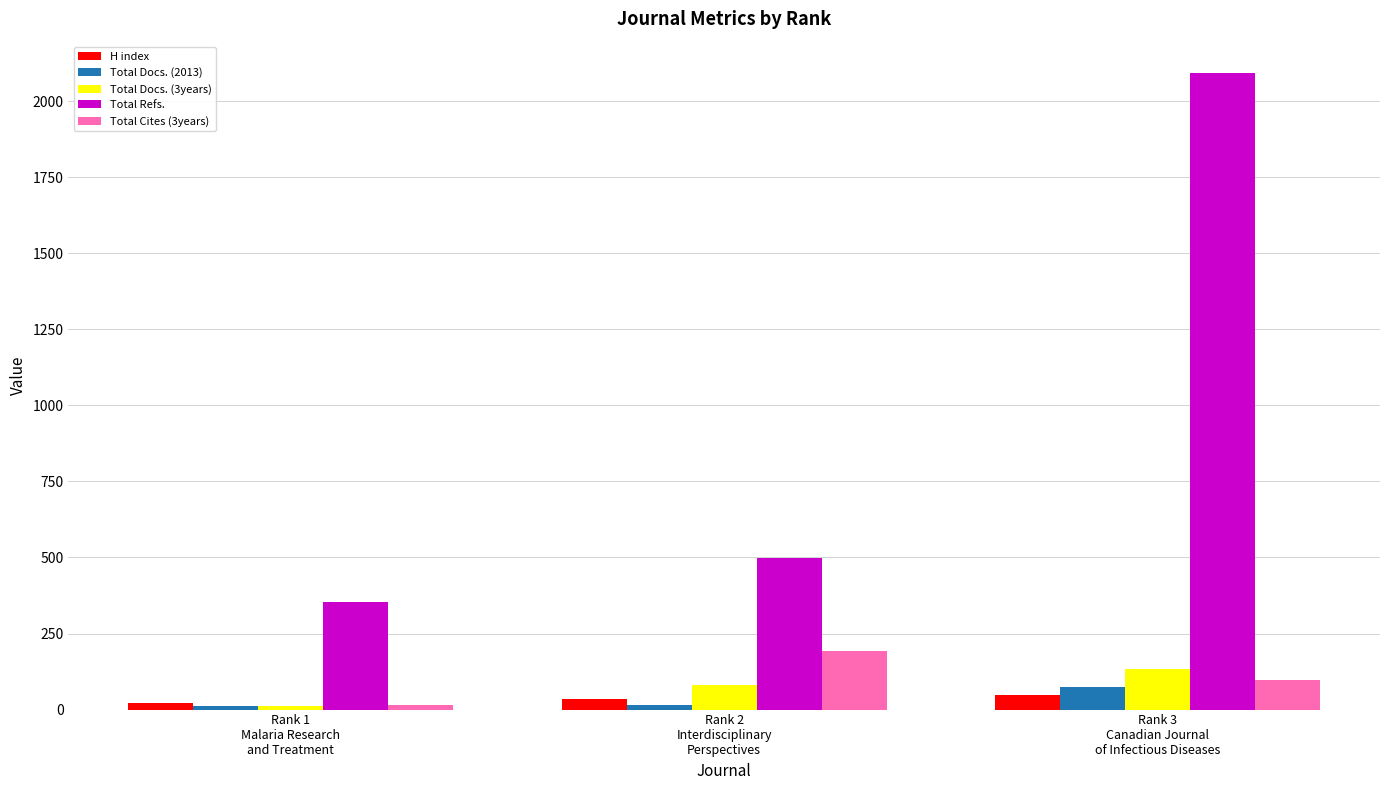

What is the maximum value for H index?

48